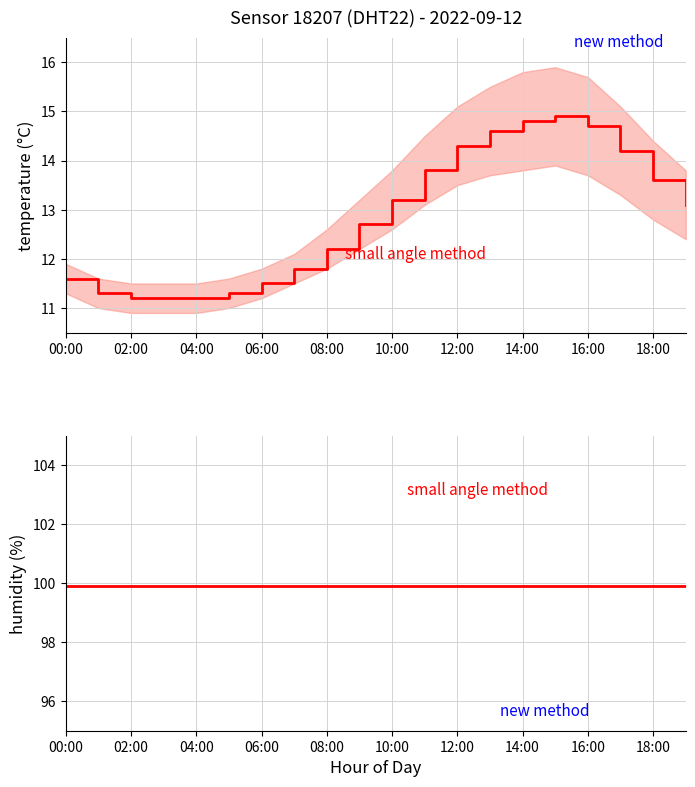

What is the sum of all humidity values?

1998.0